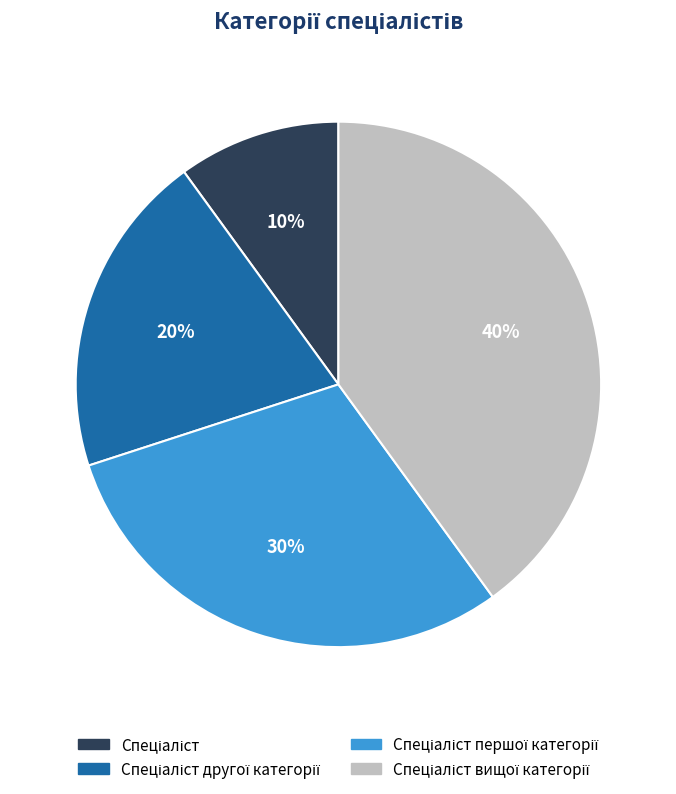

To the nearest percent, what is the difference between the largest and smallest slice percentages?

30%